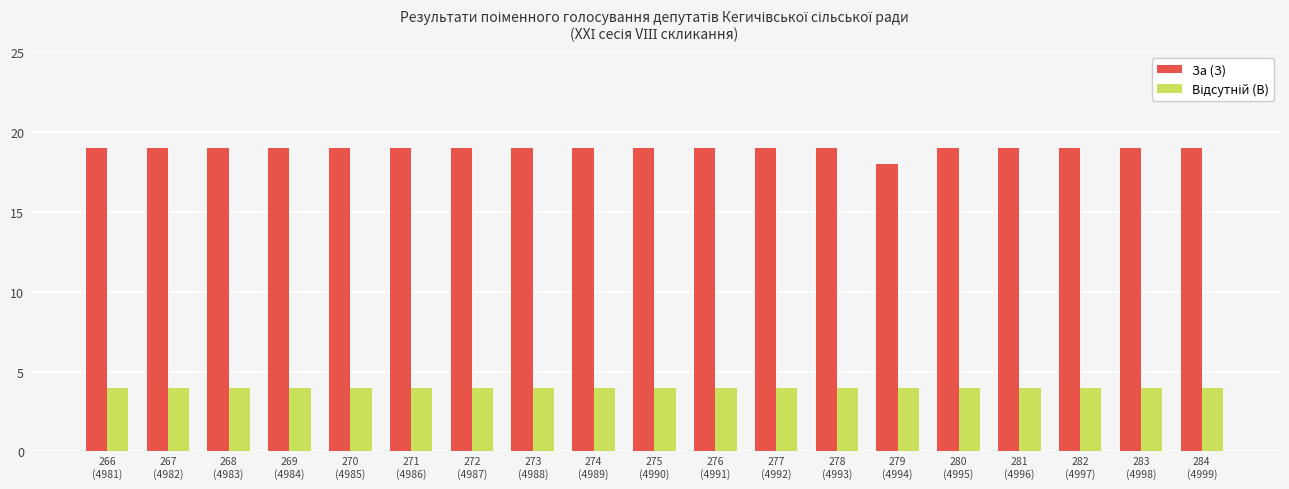

Which series has the largest total across all categories?

За (З)